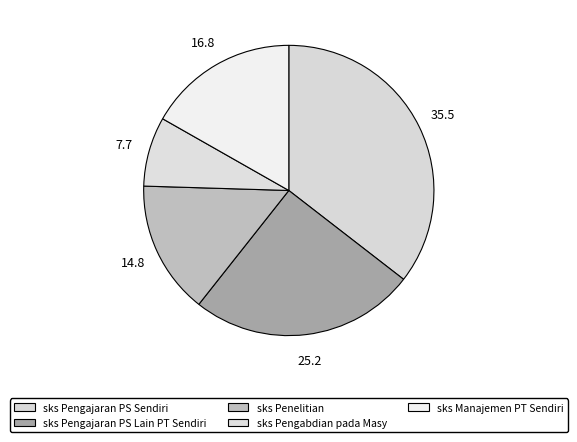

Does sks Manajemen PT Sendiri account for over 50% of the chart?

No